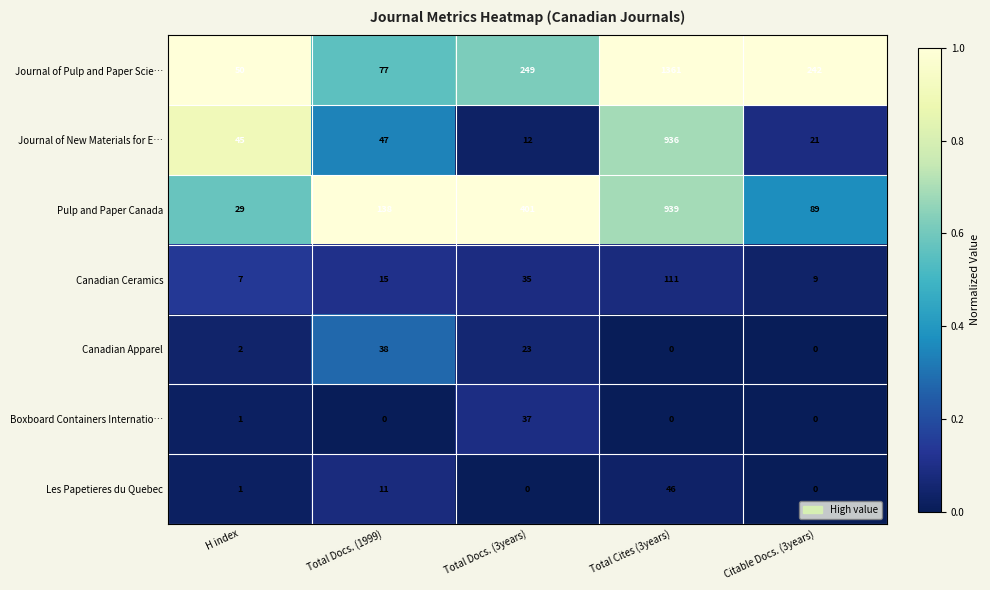

Is the value of Pulp and Paper Canada at Total Cites (3years) greater than the value of Canadian Apparel at H index?

Yes